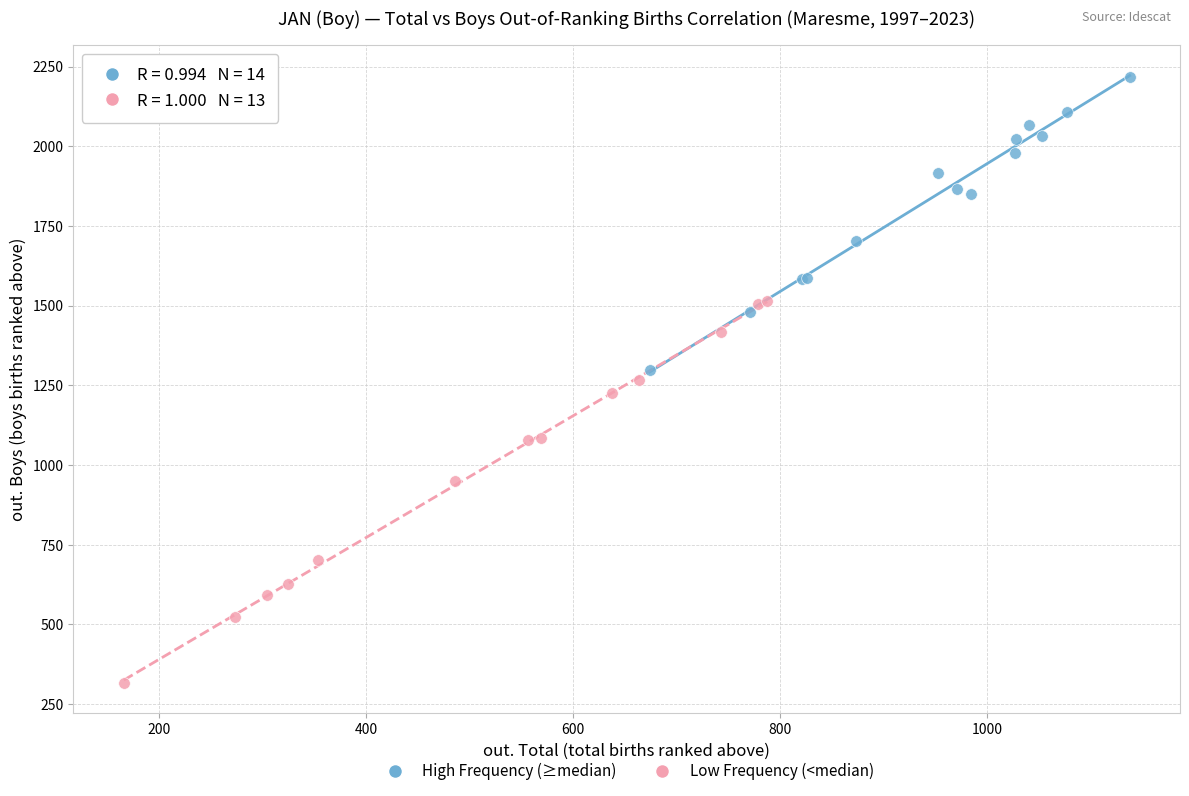

Which series contains the lowest Y value?

Low Frequency (<median)